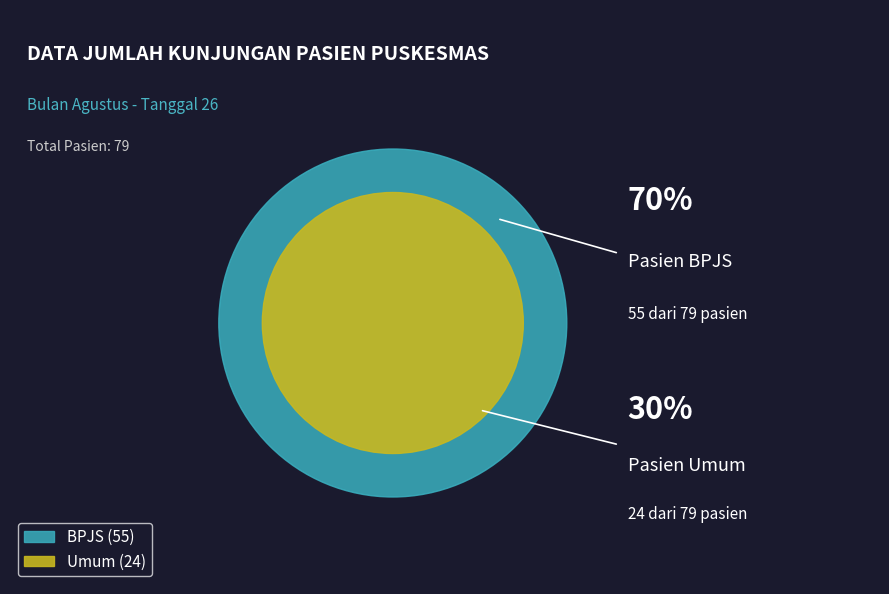

Is there any slice that represents more than half of the pie?

Yes